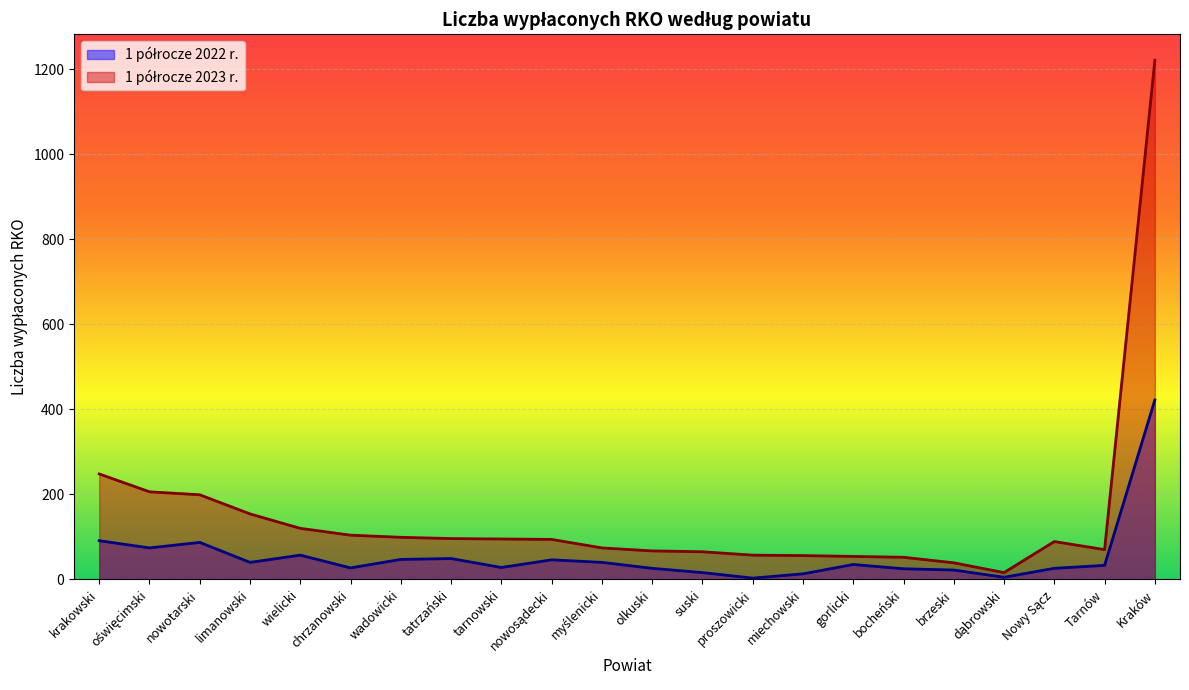

What is the highest value of the 1 półrocze 2022 r. series?

422